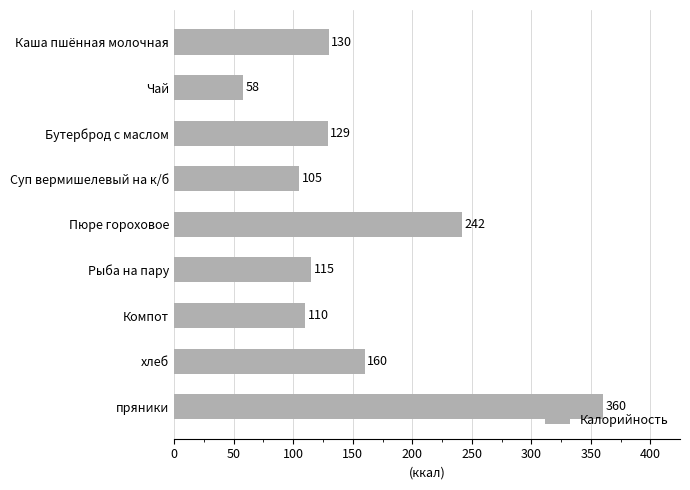

Reading top to bottom, extract all data points from this chart.

Каша пшённая молочная=130	Чай=58	Бутерброд с маслом=129	Суп вермишелевый на к/б=105	Пюре гороховое=242	Рыба на пару=115	Компот=110	хлеб=160	пряники=360